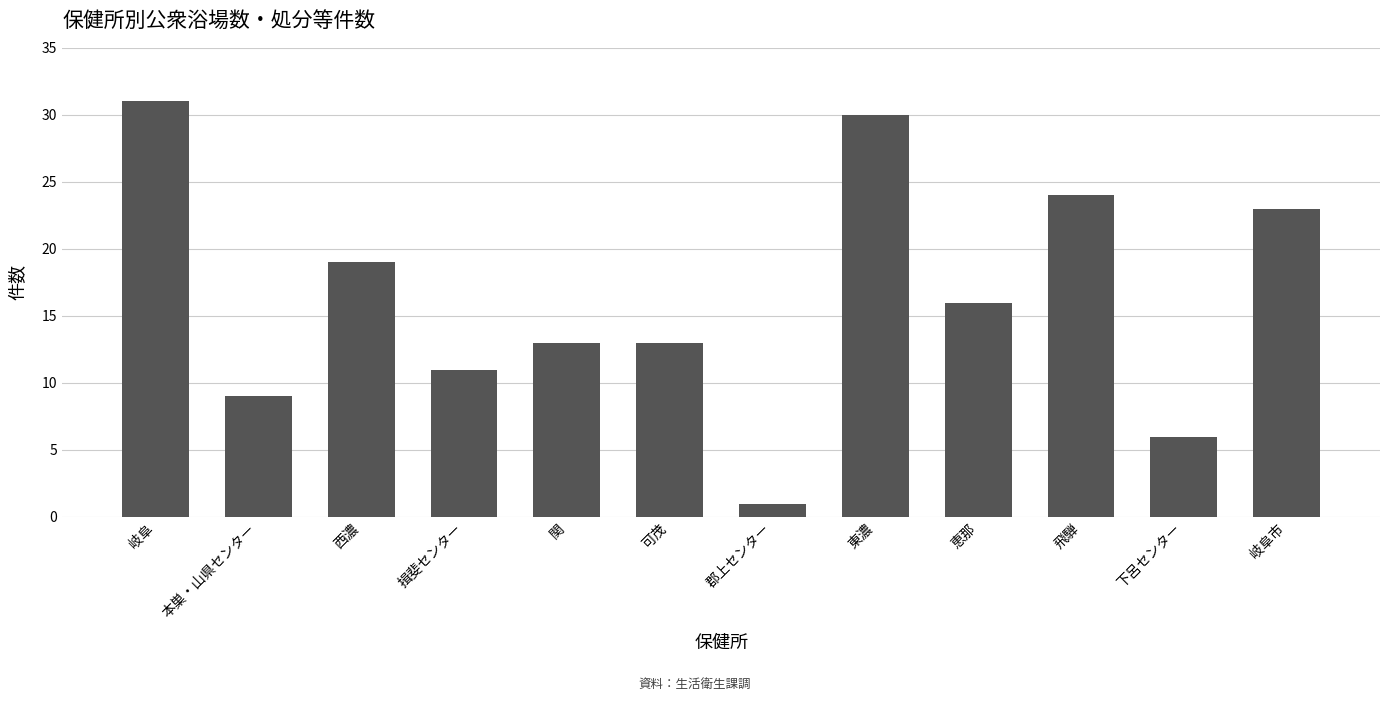

The chart shows a value of 55 at 岐阜. True or false?

False